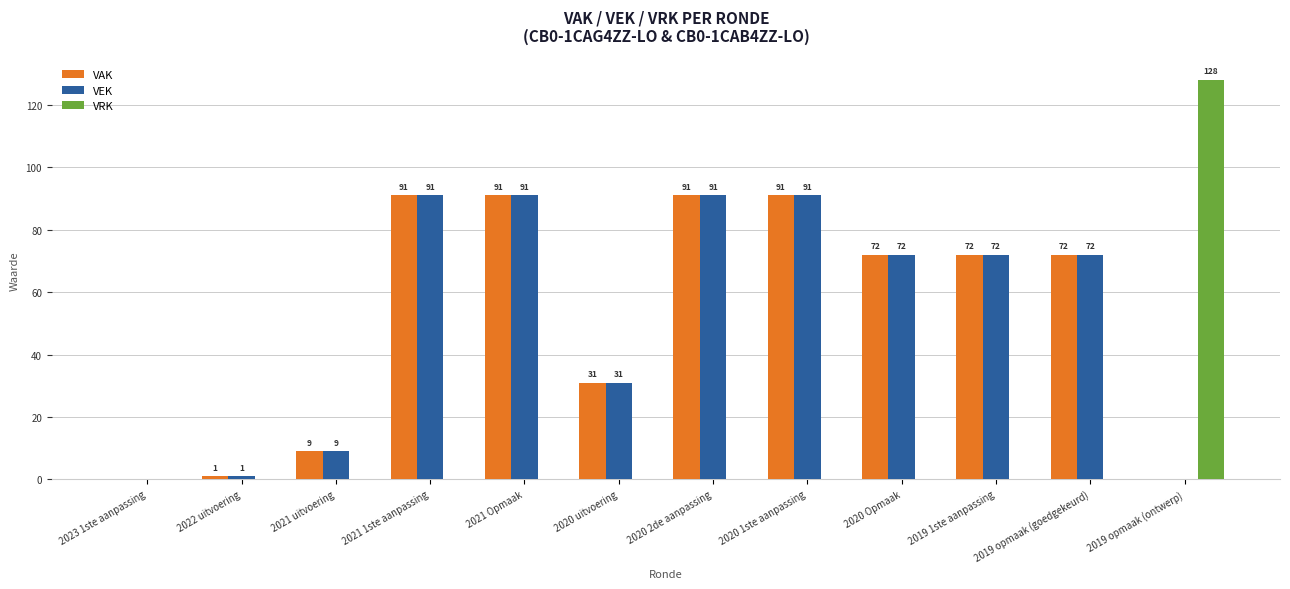

Reading left to right, extract all data points from this chart.

VAK: 2023 1ste aanpassing=0	2022 uitvoering=1	2021 uitvoering=9	2021 1ste aanpassing=91	2021 Opmaak=91	2020 uitvoering=31	2020 2de aanpassing=91	2020 1ste aanpassing=91	2020 Opmaak=72	2019 1ste aanpassing=72	2019 opmaak (goedgekeurd)=72	2019 opmaak (ontwerp)=0
VEK: 2023 1ste aanpassing=0	2022 uitvoering=1	2021 uitvoering=9	2021 1ste aanpassing=91	2021 Opmaak=91	2020 uitvoering=31	2020 2de aanpassing=91	2020 1ste aanpassing=91	2020 Opmaak=72	2019 1ste aanpassing=72	2019 opmaak (goedgekeurd)=72	2019 opmaak (ontwerp)=0
VRK: 2023 1ste aanpassing=0	2022 uitvoering=0	2021 uitvoering=0	2021 1ste aanpassing=0	2021 Opmaak=0	2020 uitvoering=0	2020 2de aanpassing=0	2020 1ste aanpassing=0	2020 Opmaak=0	2019 1ste aanpassing=0	2019 opmaak (goedgekeurd)=0	2019 opmaak (ontwerp)=128